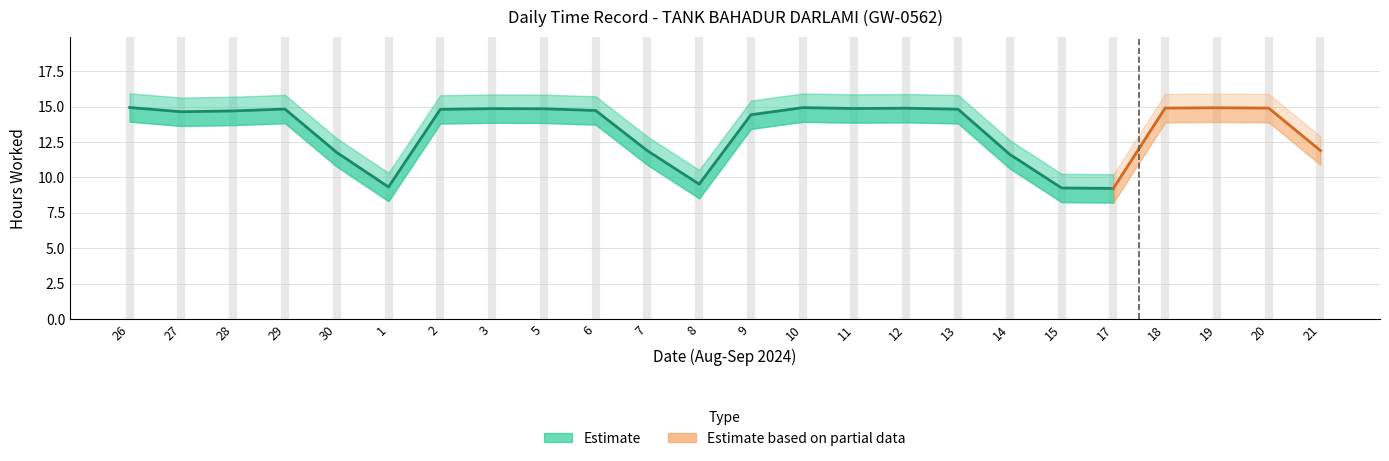

What is the approximate value of Hours Upper at 1?

10.3